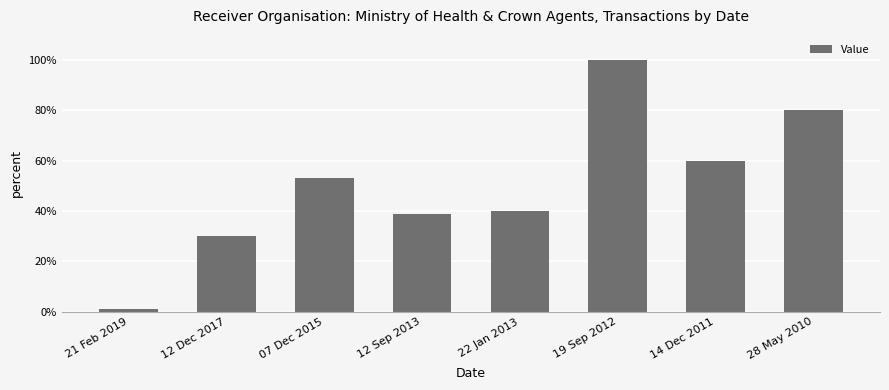

How many distinct data groups are displayed?

1